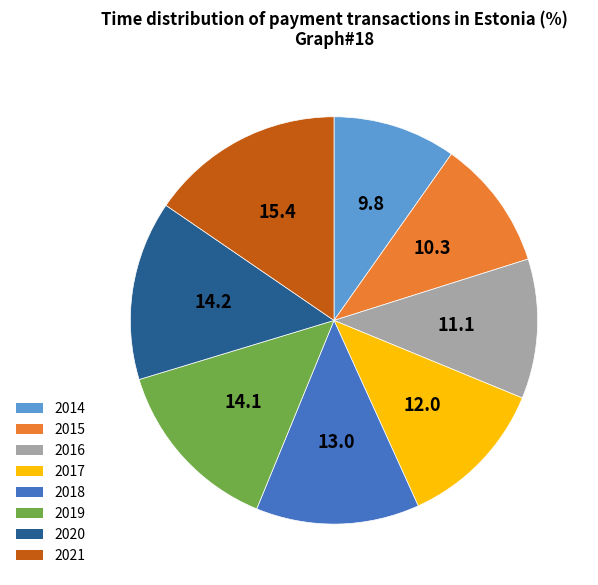

Between 2015 and 2019, which is larger?

2019